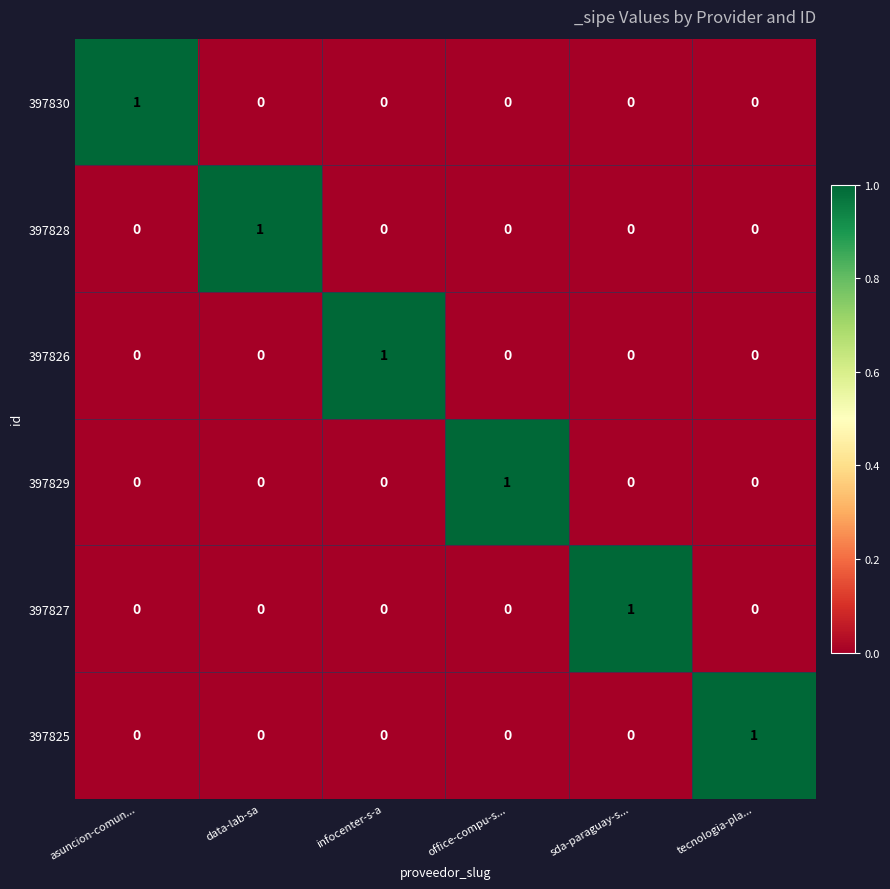

What is the total value across all series at sda-paraguay-s...?

1